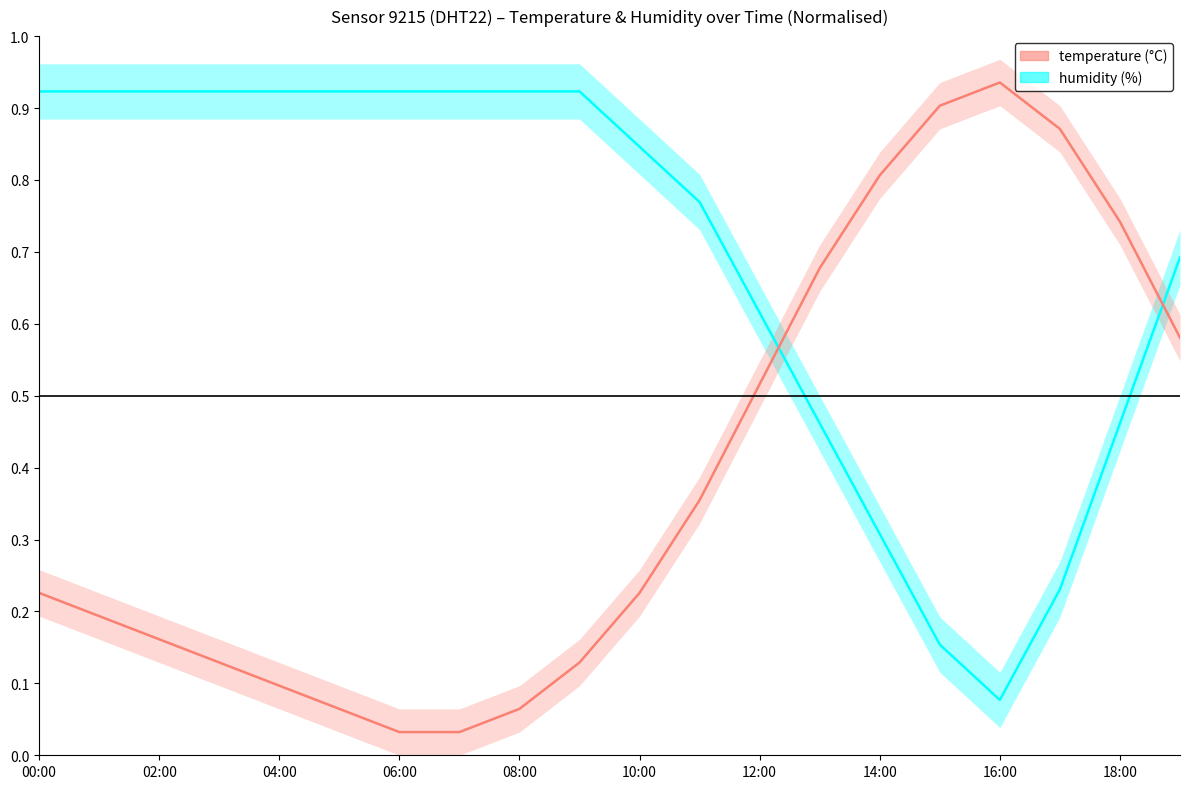

Reading right to left, extract all data points from this chart.

humidity: 0.7	0.5	0.2	0.1	0.2	0.3	0.5	0.6	0.8	0.8	0.9	0.9	0.9	0.9	0.9	0.9	0.9	0.9	0.9	0.9
temperature: 0.6	0.7	0.9	0.9	0.9	0.8	0.7	0.5	0.4	0.2	0.1	0.1	0.0	0.0	0.1	0.1	0.1	0.2	0.2	0.2